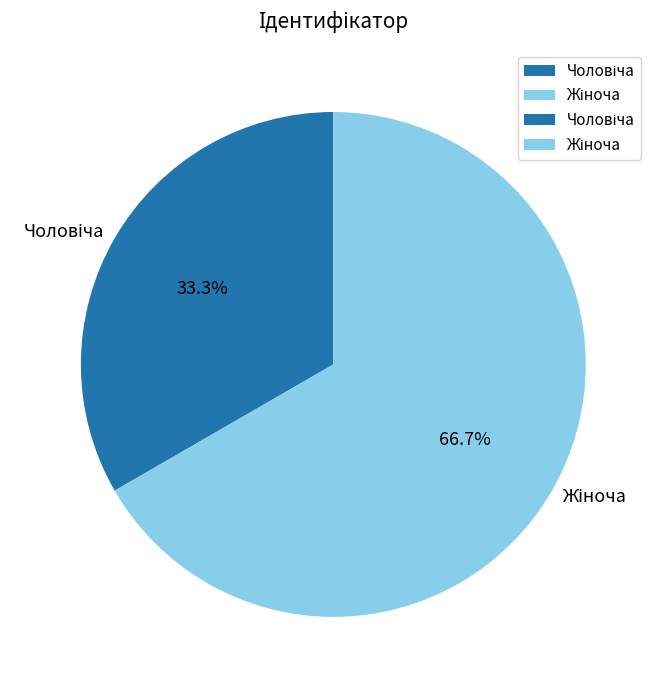

Does any single category account for the majority?

Yes